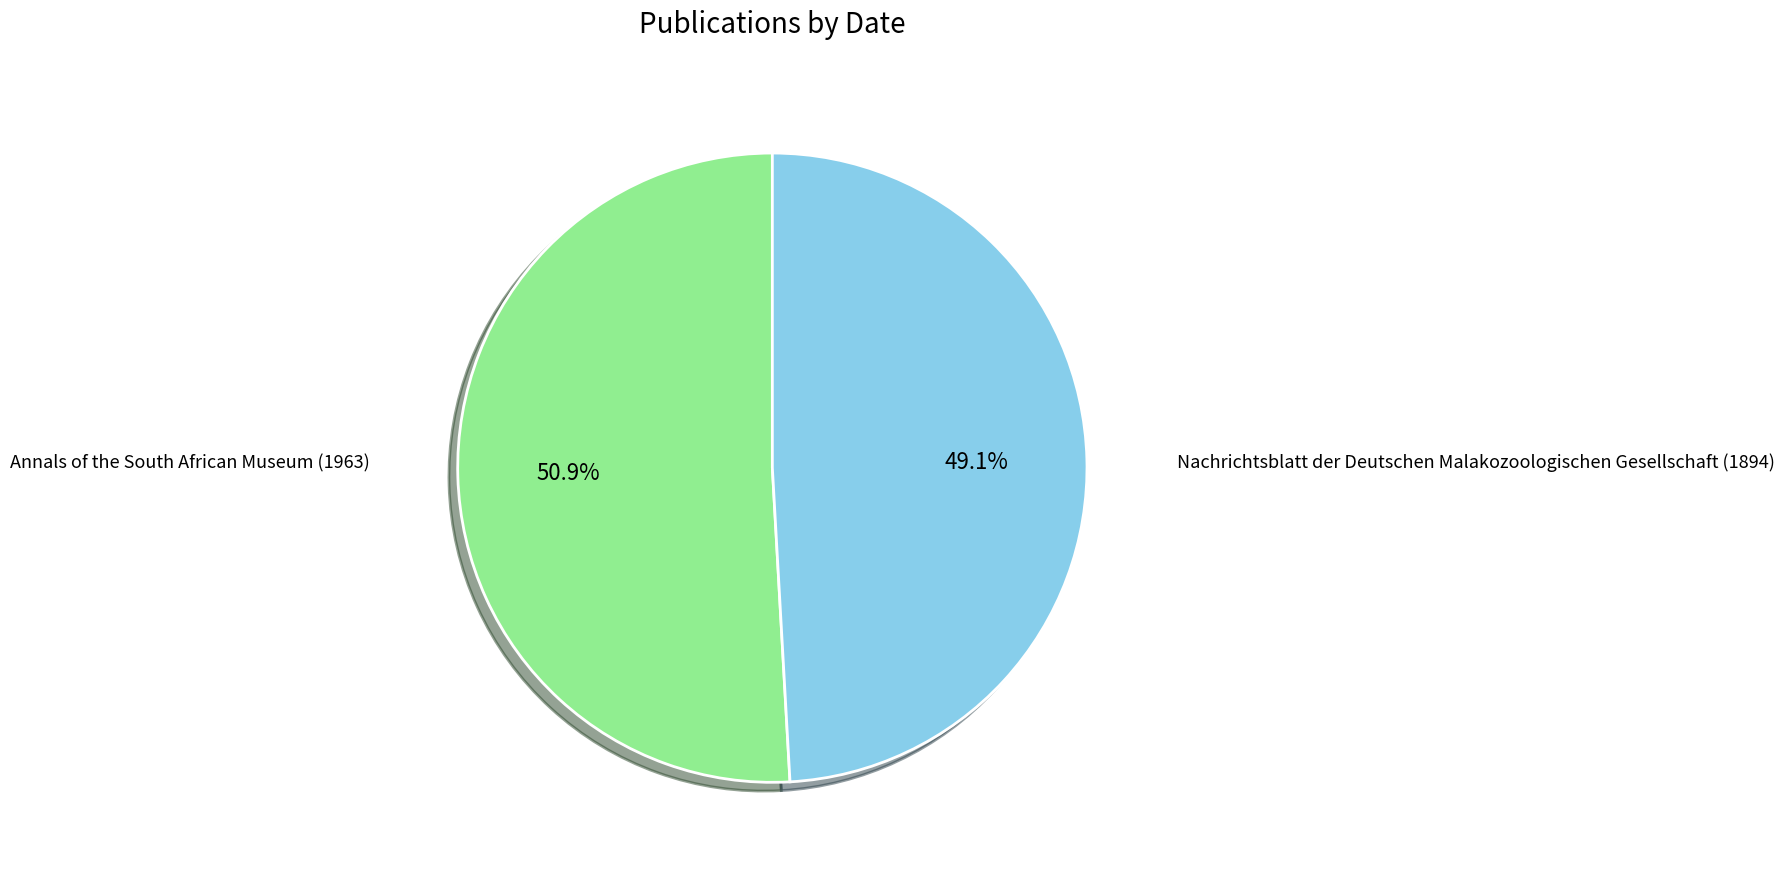

Count the number of slices in the pie.

2